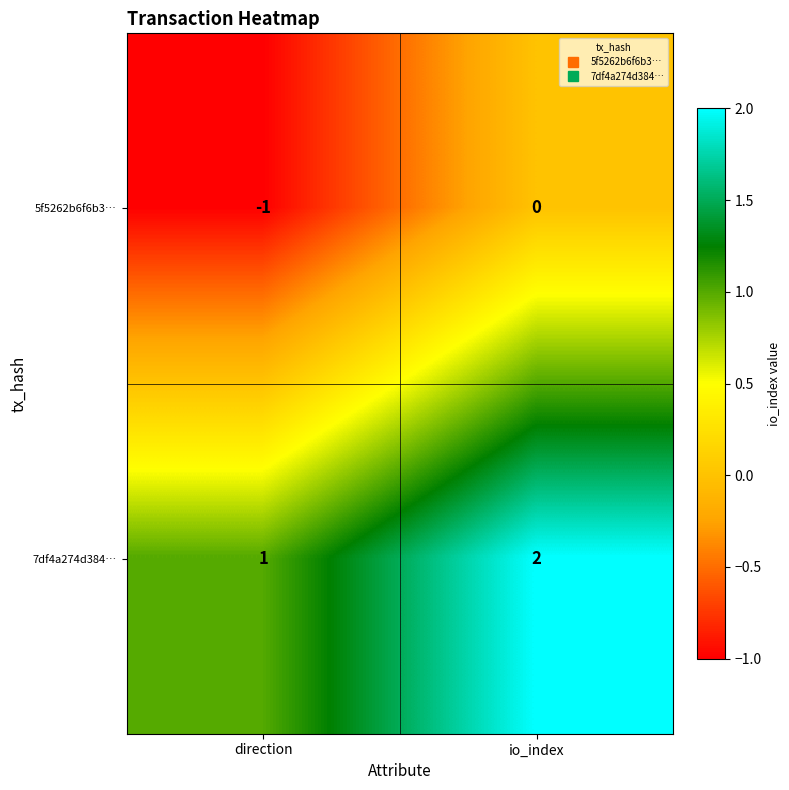

List the series in order of their peak value, highest first.

7df4a274d384…, 5f5262b6f6b3…